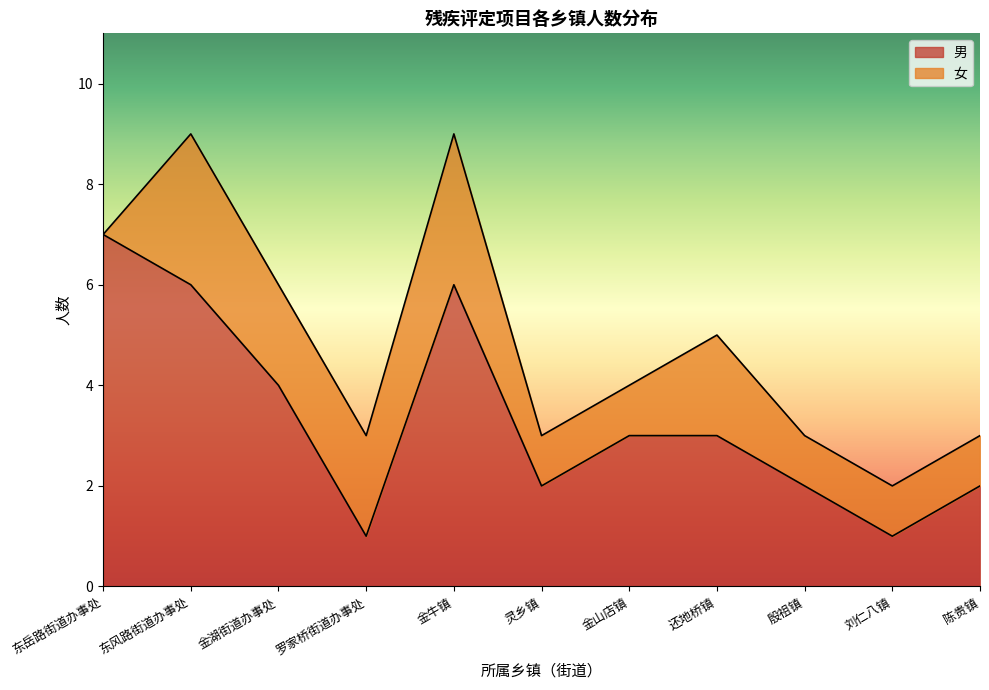

What is the difference between the maximum and minimum values?

6